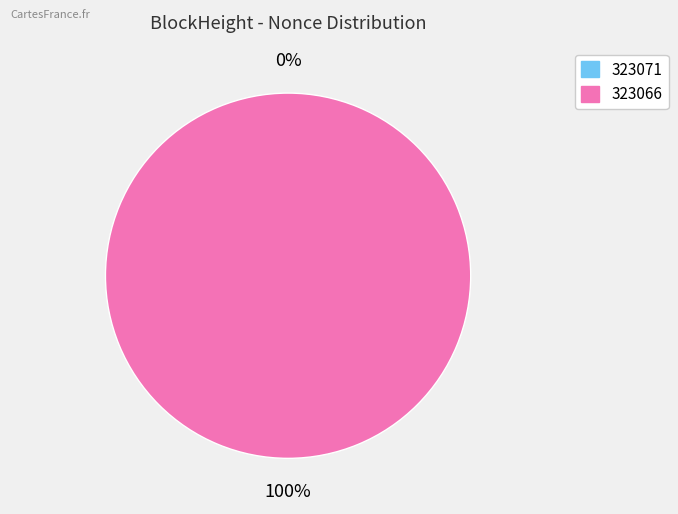

Which category has the smallest portion of the pie?

323071